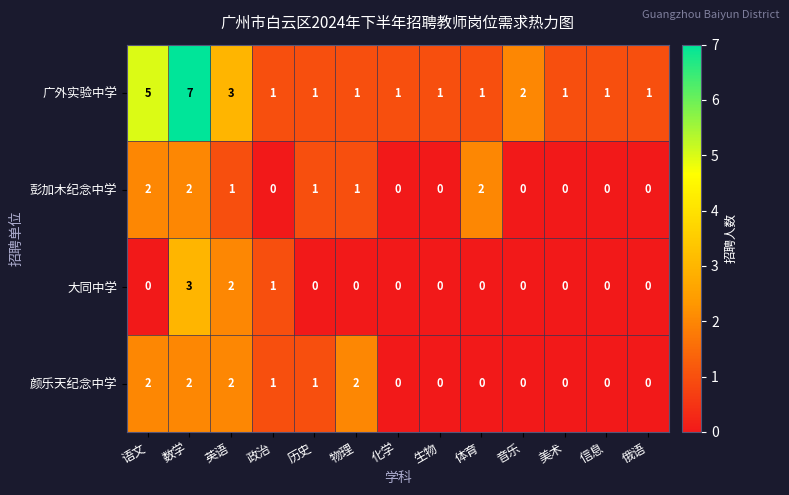

At which category is the sum across all series the highest?

数学